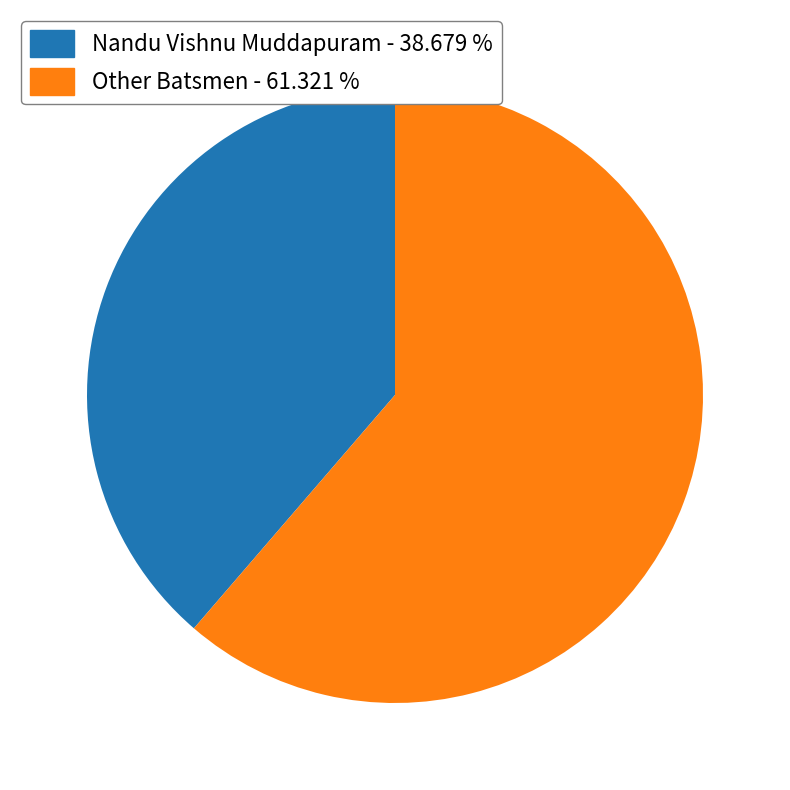

Is there a majority slice in this chart?

Yes